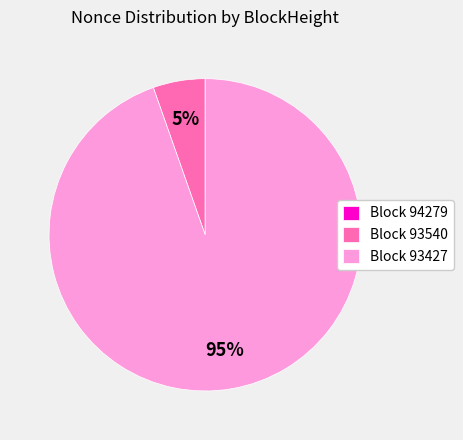

Does Block 93540 account for over 50% of the chart?

No